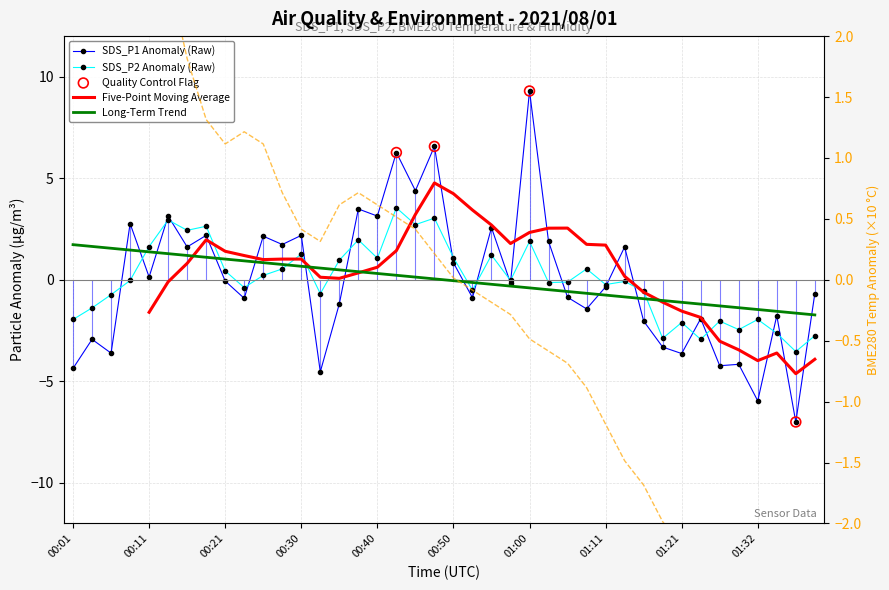

Which series has the widest spread of Y values?

SDS_P1